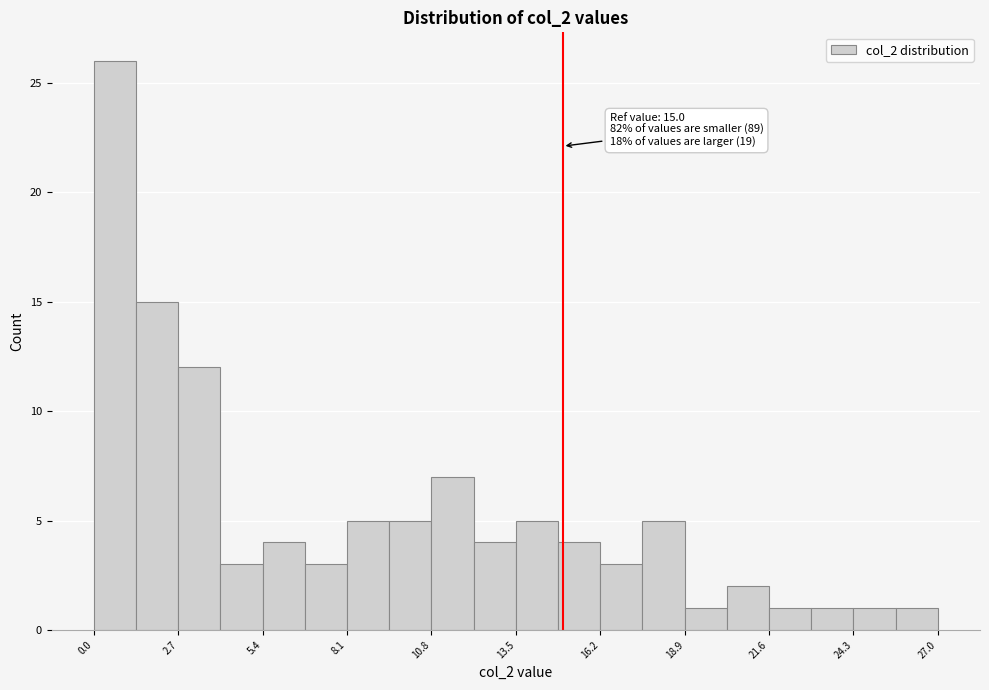

Around what value on the x-axis is the tallest bar? Give the approximate position of its centre, as read against the axis.

0.5